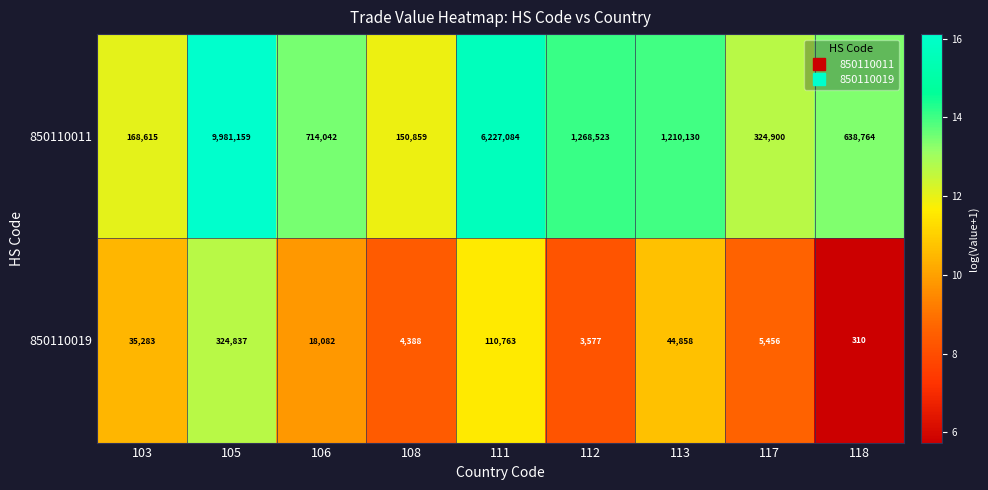

How many series are shown in this chart?

2